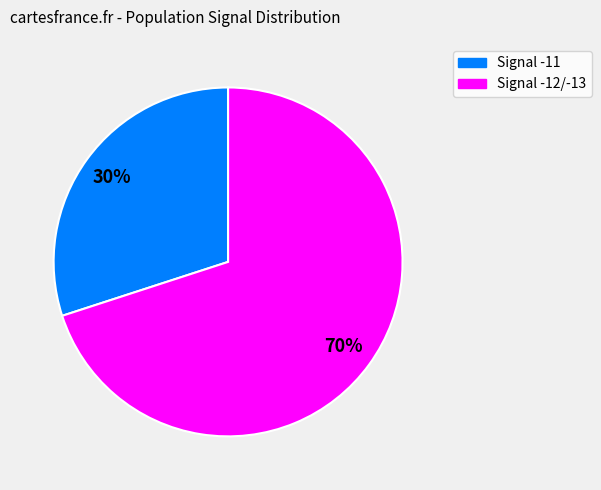

How many slices are in this pie chart?

2